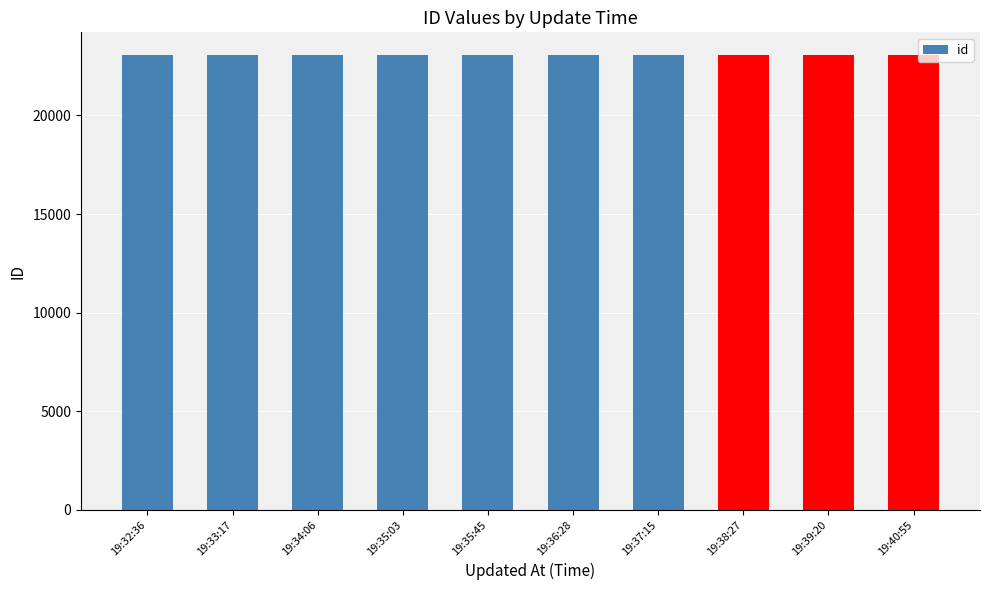

What is the ratio of the value at 19:35:45 to the value at 19:32:36?

1.0